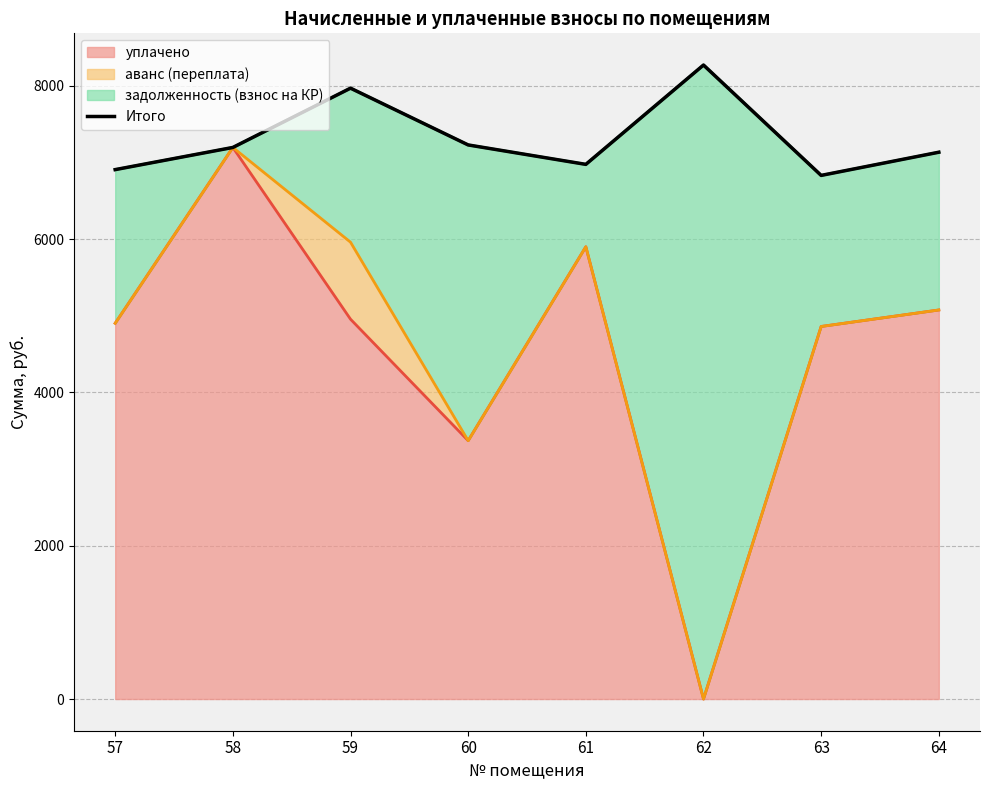

Reading left to right, what are all the values shown in this chart?

6906.1	7195.3	7968.6	7228.0	6974.6	8270.4	6830.6	7133.0